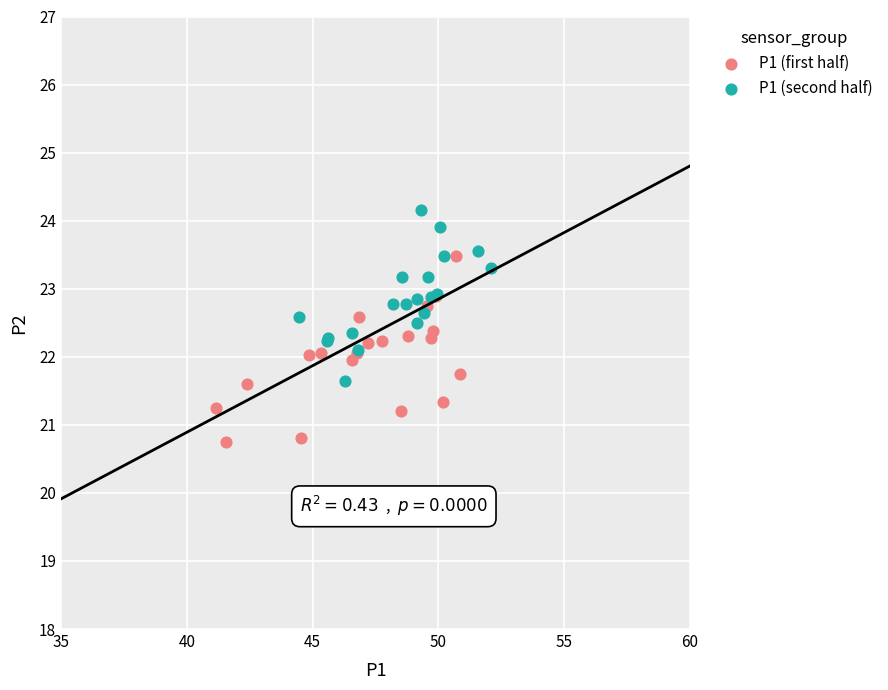

Which series reaches the minimum Y coordinate?

P1 (first half)